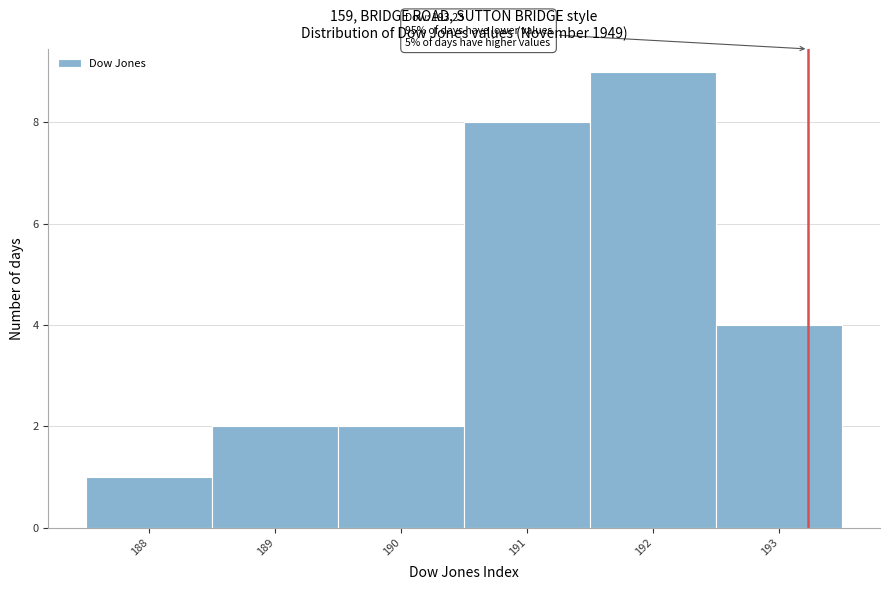

Over which range of the x-axis is the bar tallest?

191.5 to 192.5